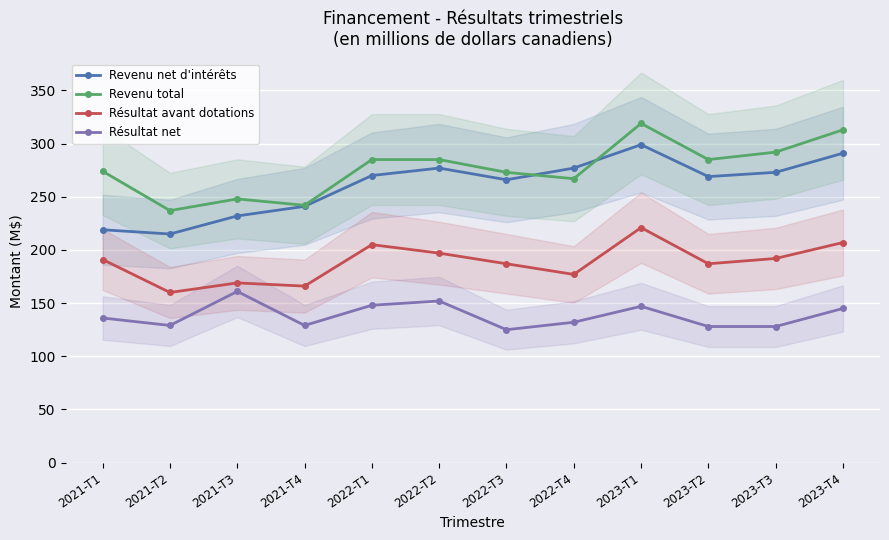

At which label is Revenu net d'intérêts closest to 257?

2022-T3